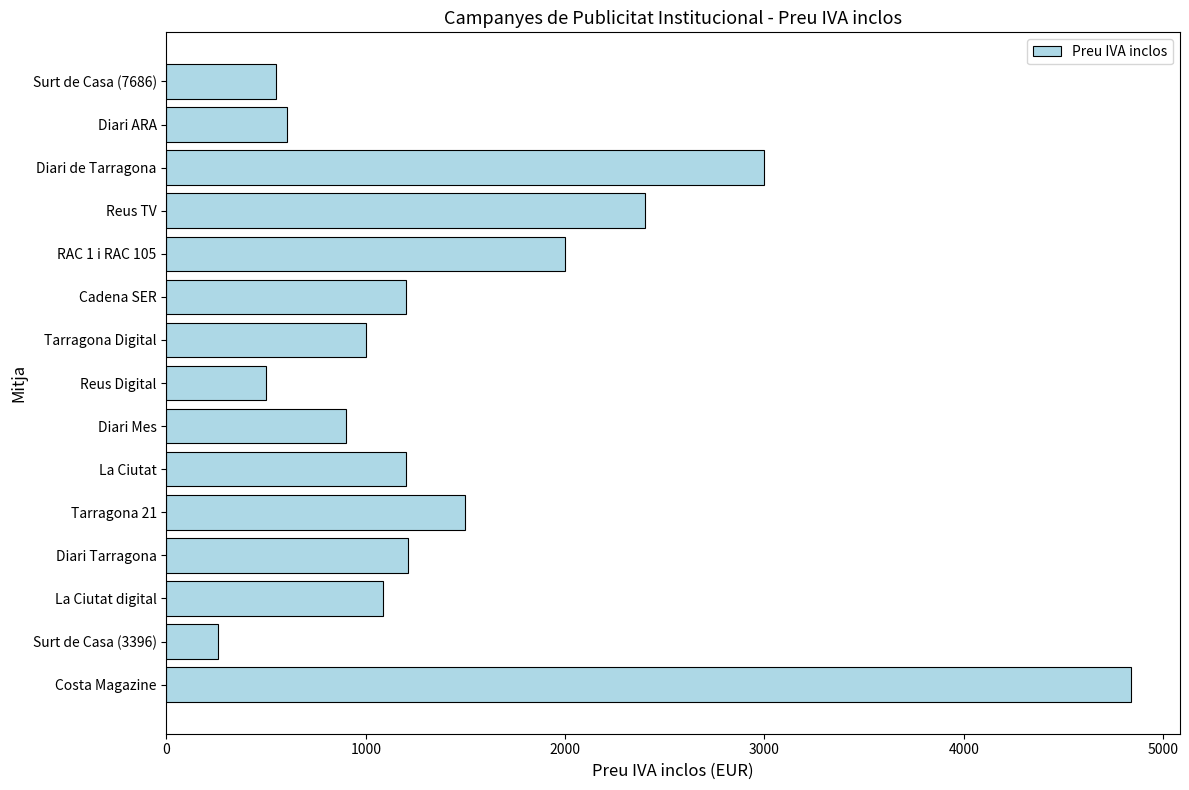

Is it true that the value at Surt de Casa (3396) is 258.0?

True